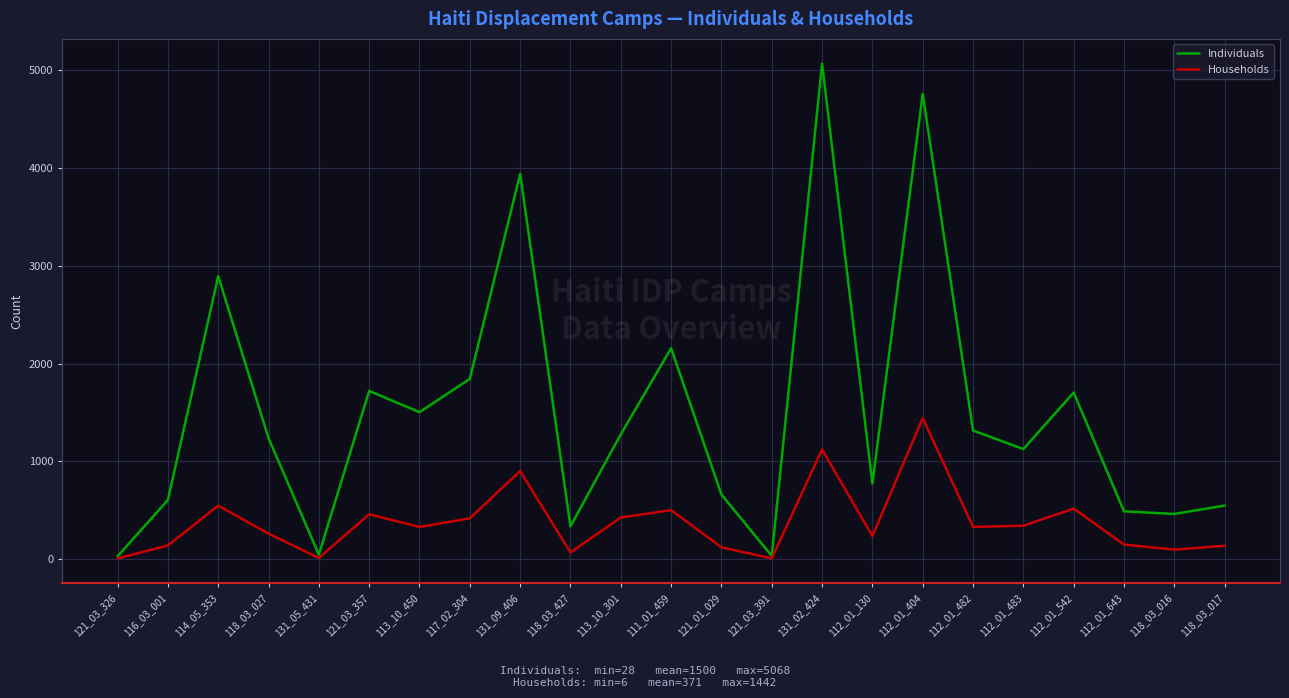

List the series in order of their peak value, lowest first.

Households, Individuals